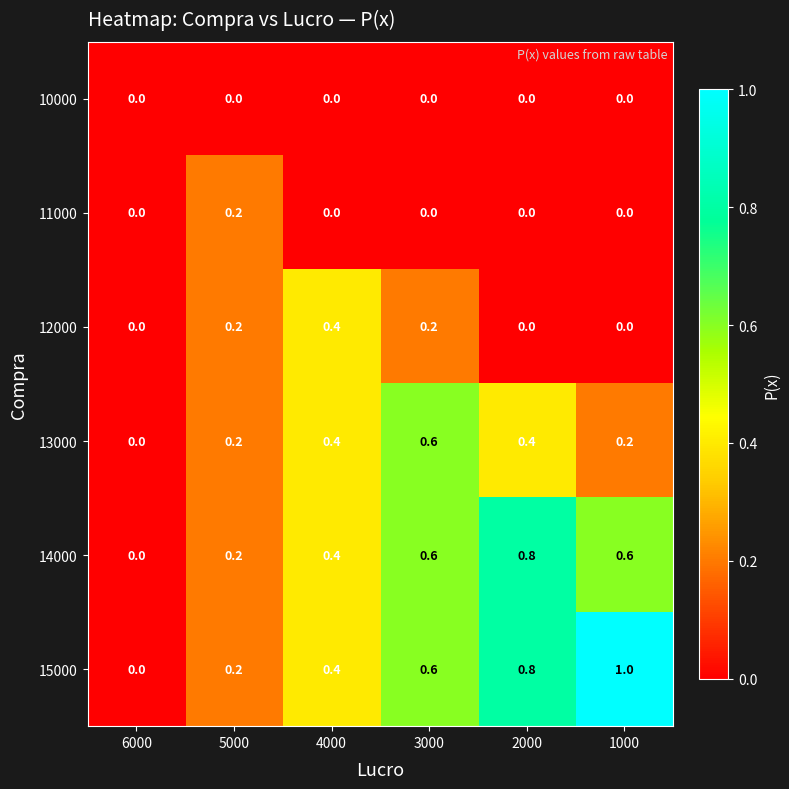

What is the sum of all 14000 values?

2.6